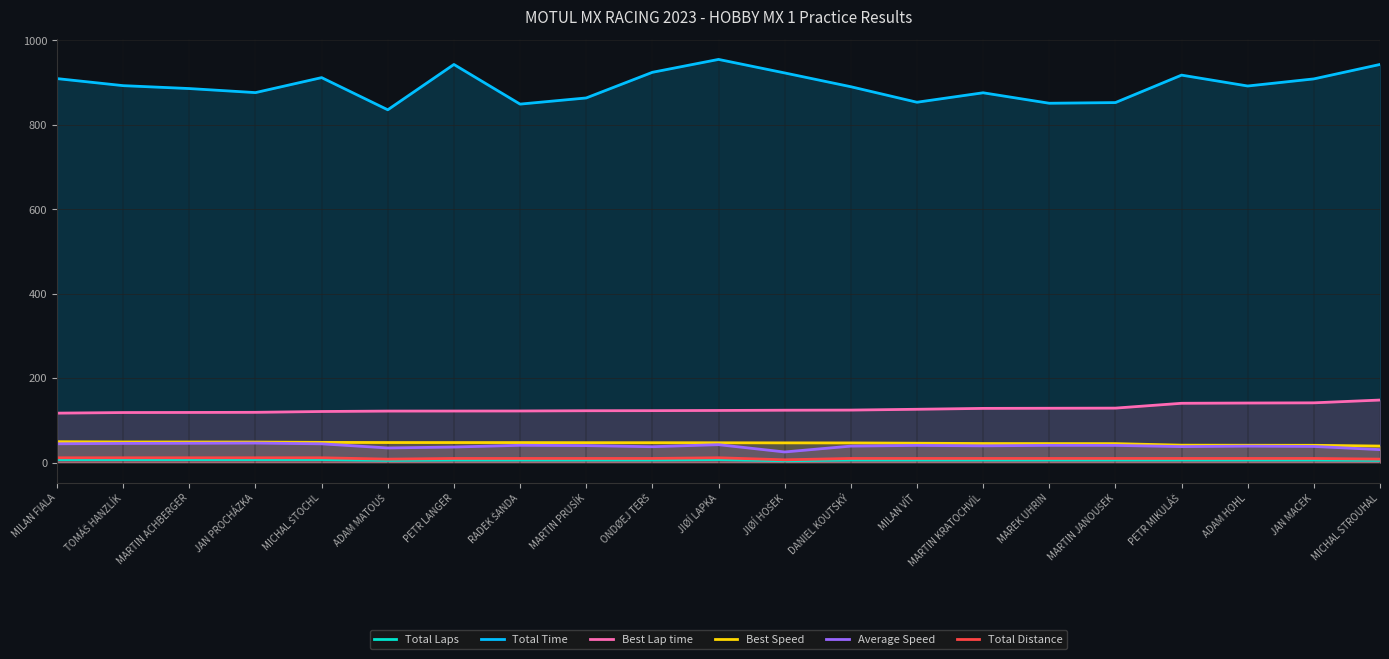

Is it true that Total Distance equals 9.6 at PETR LANGER?

True